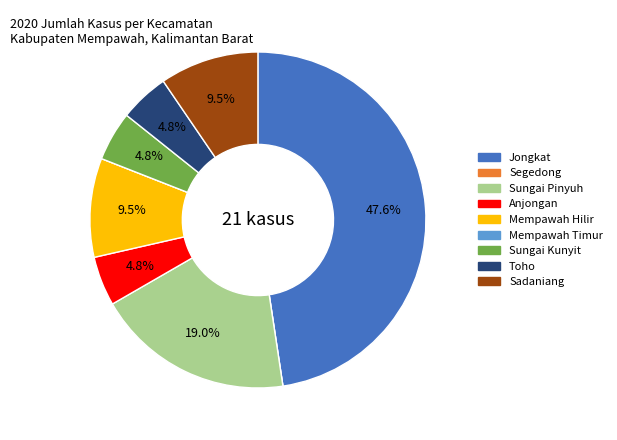

Is it true that Anjongan is 18% of the pie?

False